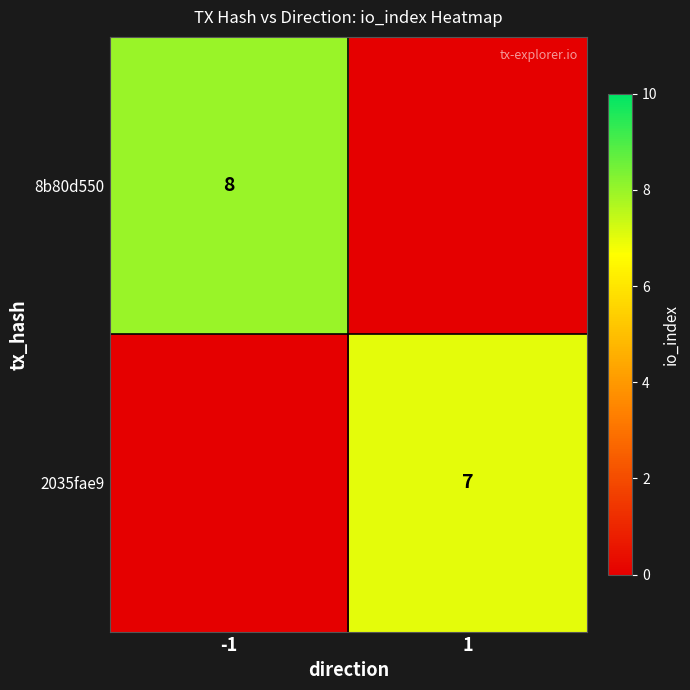

Is it true that 2035fae9 equals 10 at 1?

False